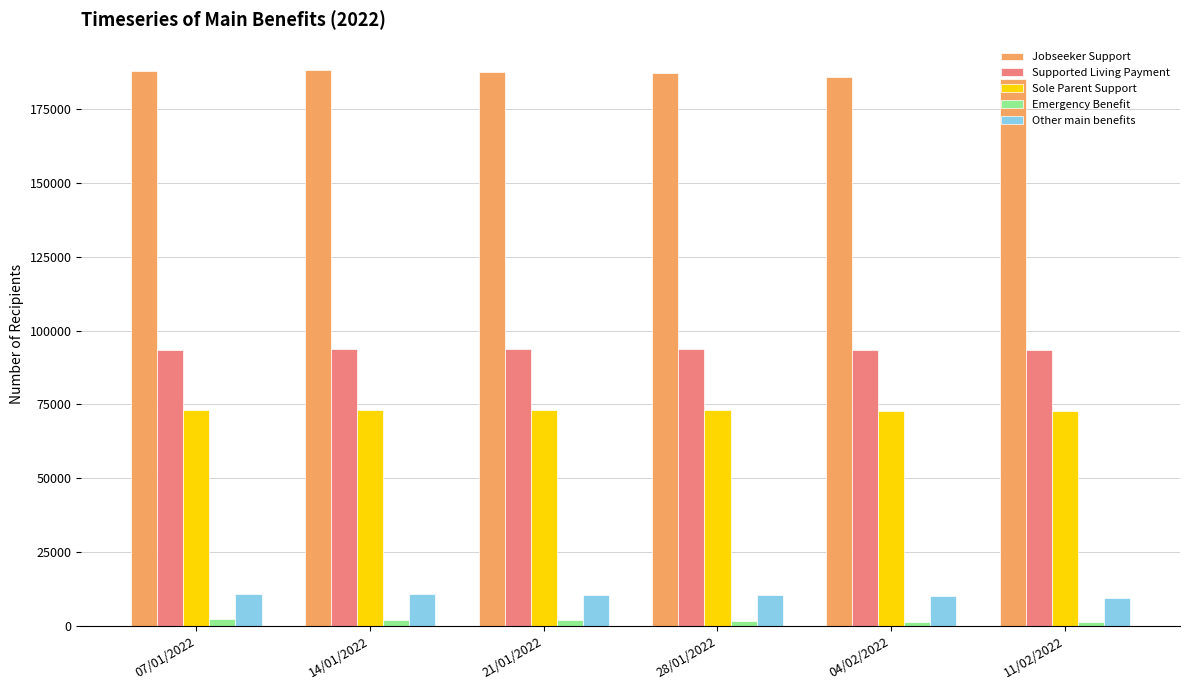

The value of Other main benefits at 07/01/2022 is 10833. True or false?

True